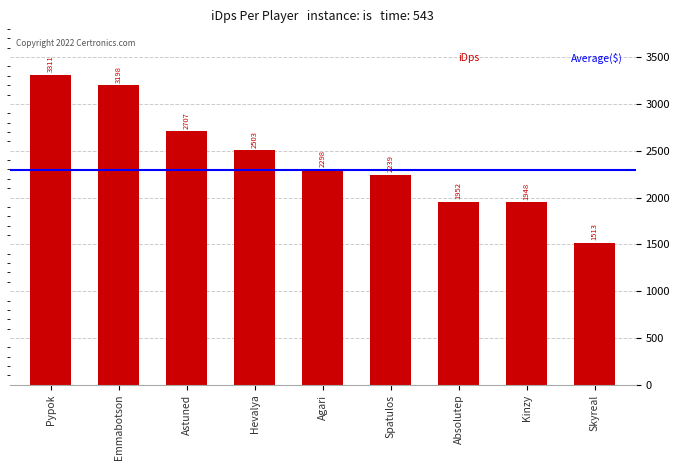

Are the bars grouped side by side (vs. stacked)?

No